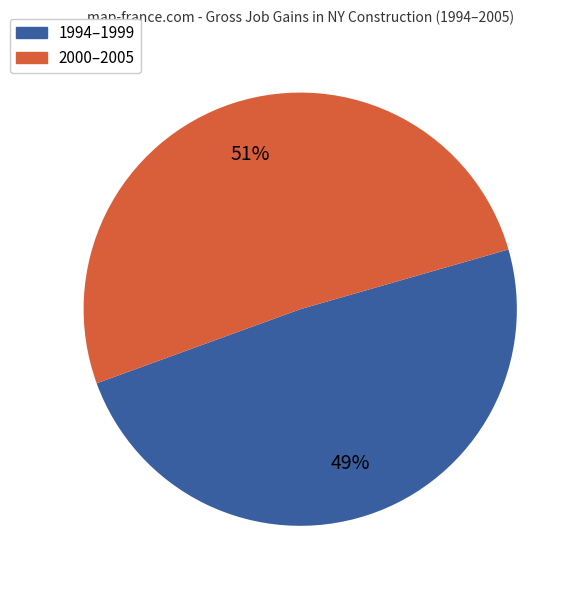

Does any single category account for the majority?

Yes